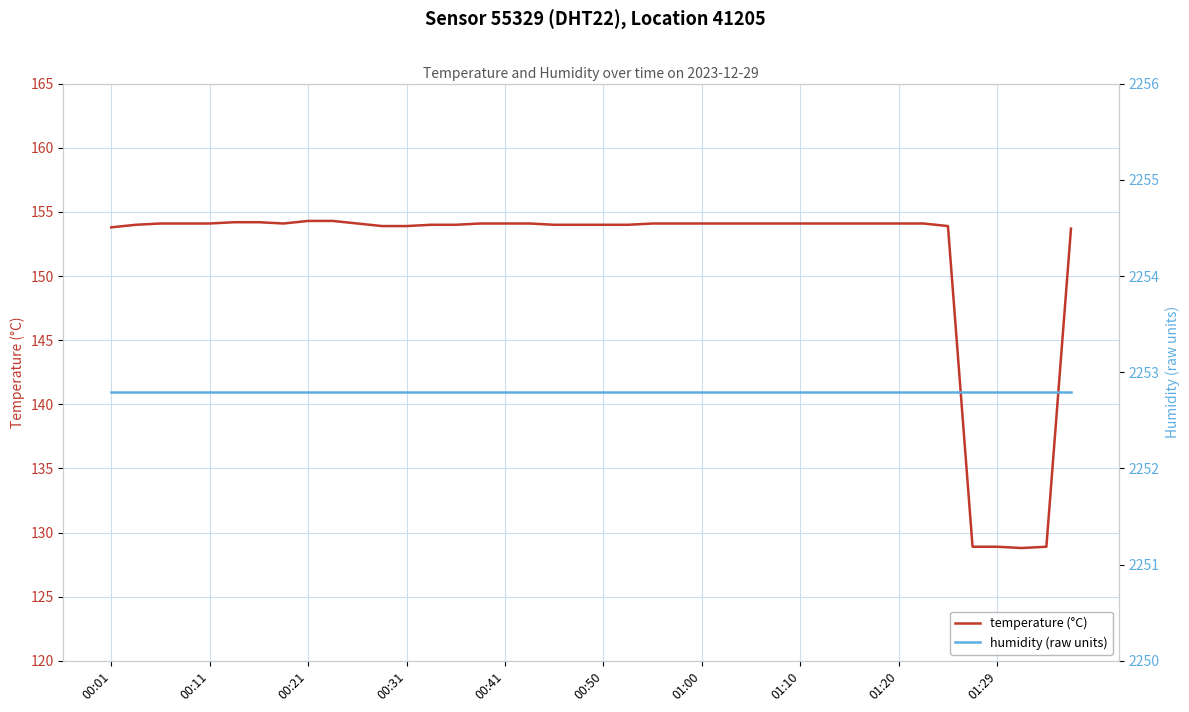

Reading right to left, extract all data points from this chart.

temperature (°C): 153.7	128.9	128.8	128.9	128.9	153.9	154.1	154.1	154.1	154.1	154.1	154.1	154.1	154.1	154.1	154.1	154.1	154.1	154.0	154.0	154.0	154.0	154.1	154.1	154.1	154.0	154.0	153.9	153.9	154.1	154.3	154.3	154.1	154.2	154.2	154.1	154.1	154.1	154.0	153.8
humidity (raw units): 2252.8	2252.8	2252.8	2252.8	2252.8	2252.8	2252.8	2252.8	2252.8	2252.8	2252.8	2252.8	2252.8	2252.8	2252.8	2252.8	2252.8	2252.8	2252.8	2252.8	2252.8	2252.8	2252.8	2252.8	2252.8	2252.8	2252.8	2252.8	2252.8	2252.8	2252.8	2252.8	2252.8	2252.8	2252.8	2252.8	2252.8	2252.8	2252.8	2252.8